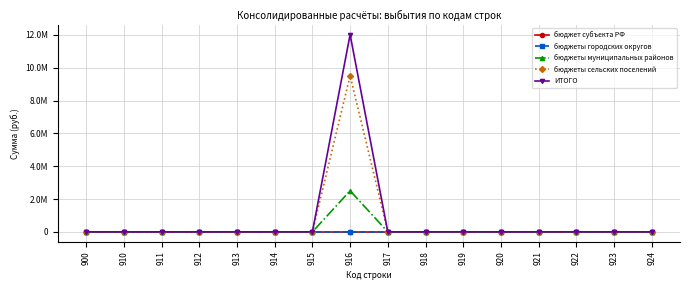

Is this an area chart (filled region under the line)?

No